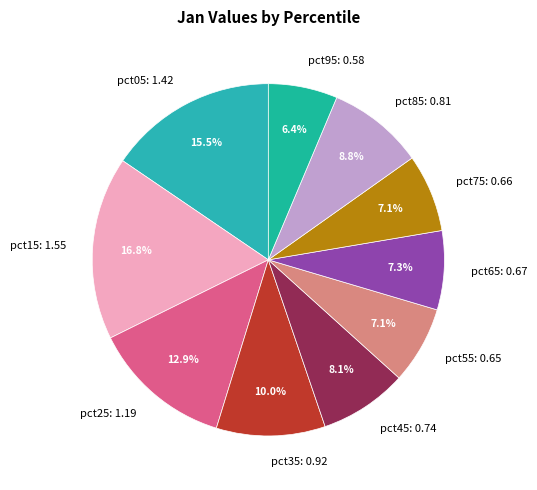

Is pct35 the majority of the pie?

No